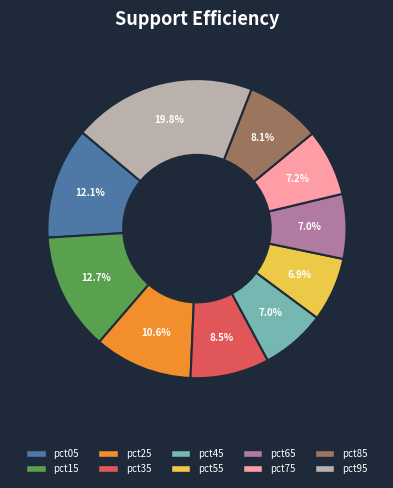

Approximately how many times larger is the value at pct75 compared to pct95?

0.4